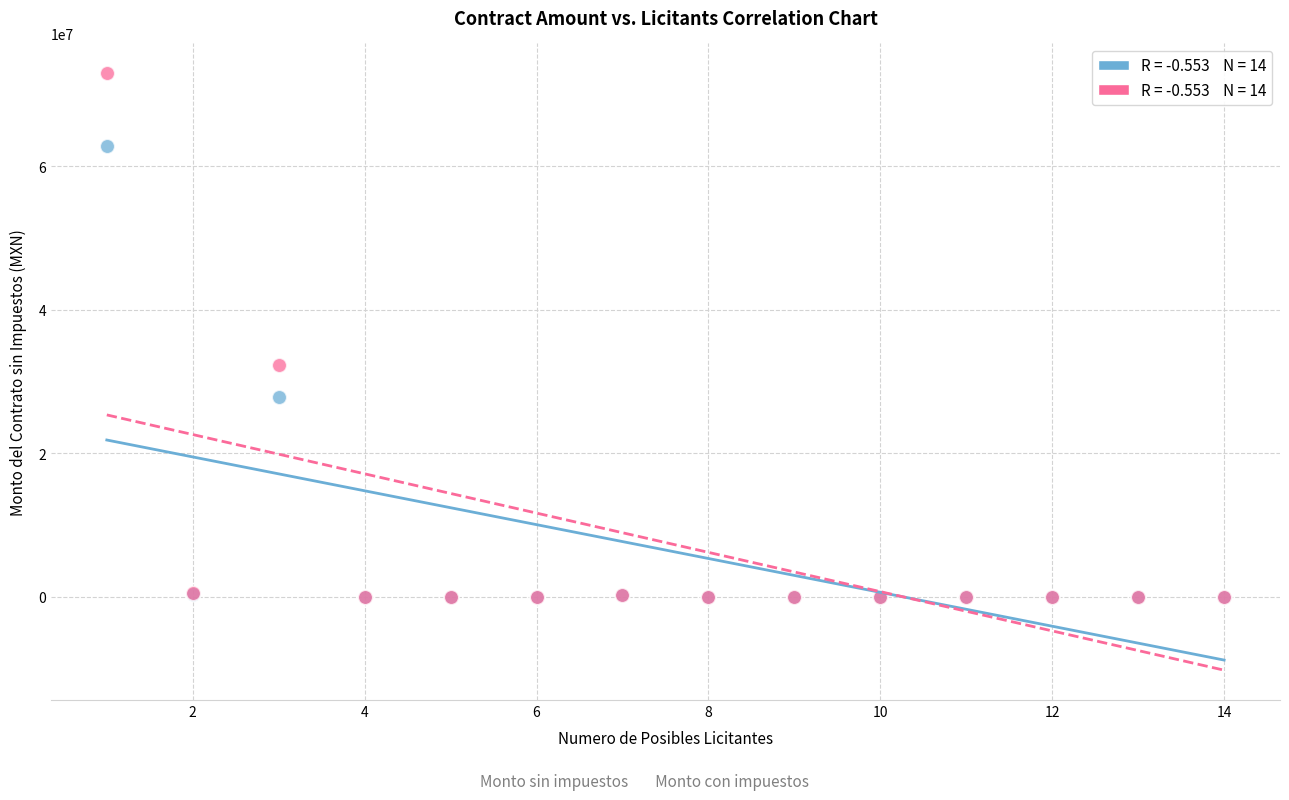

Across all series, what Y value is closest to 36462740?

32258666.0